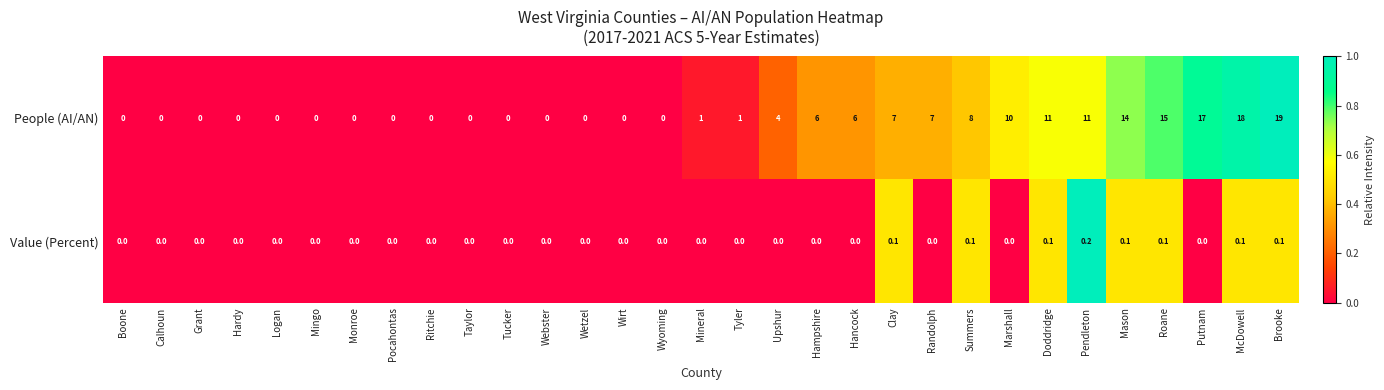

What is the difference between the highest and lowest values at Hancock?

6.0